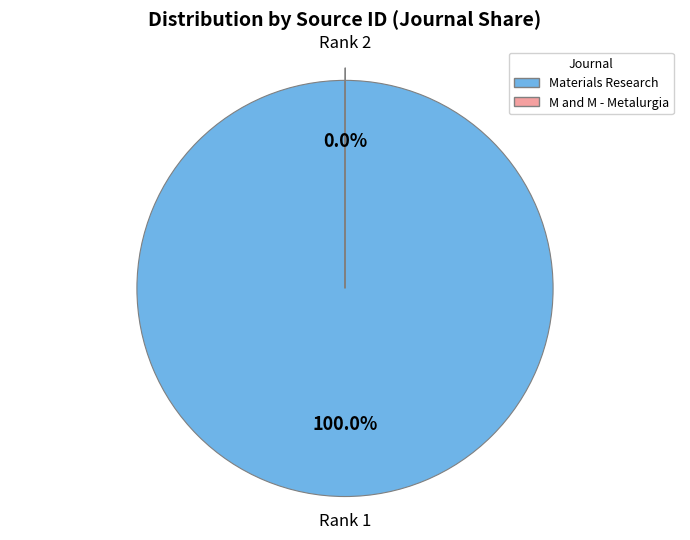

Does any single category account for the majority?

Yes